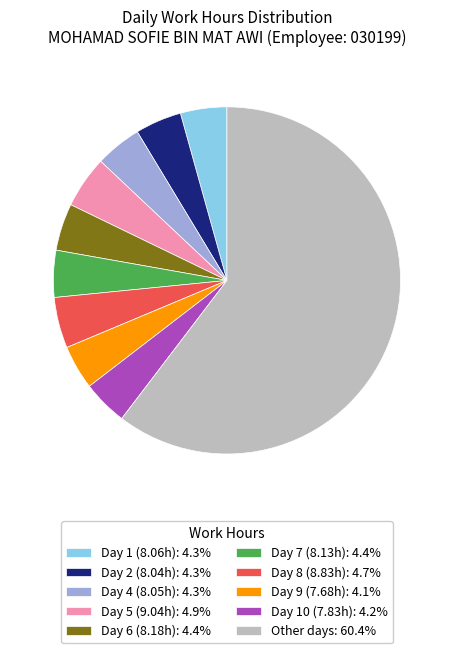

Does Other days: 60.4% account for over 50% of the chart?

Yes